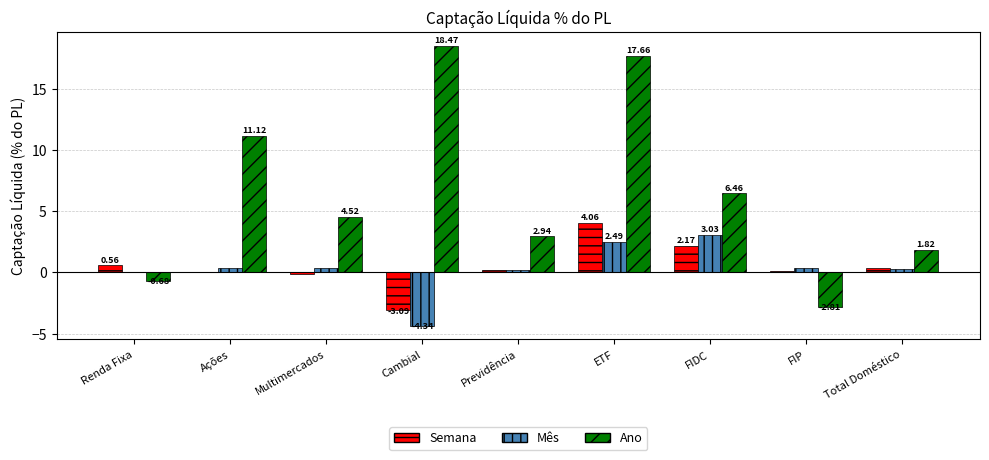

Which series changed the most between Renda Fixa and Multimercados?

Ano